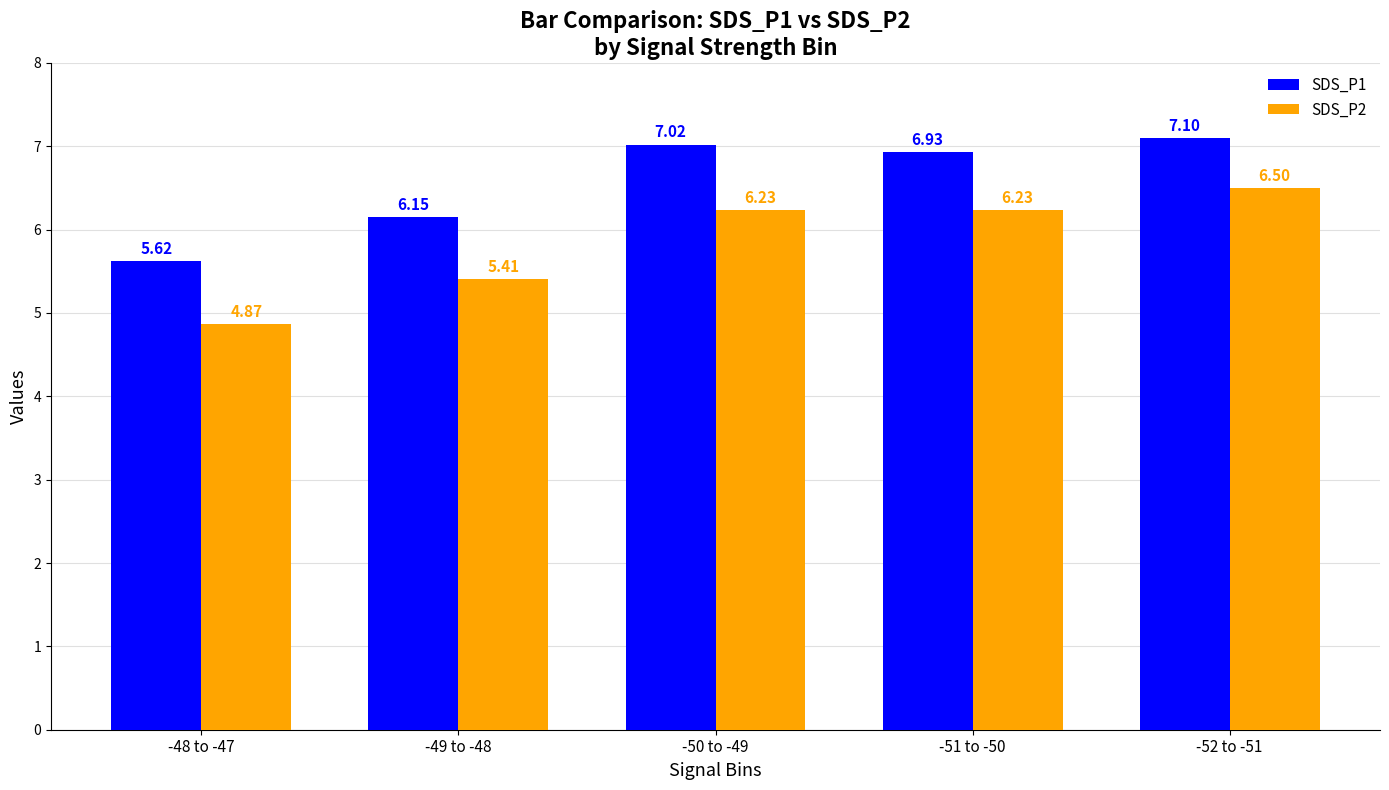

What is the greatest value displayed?

7.1